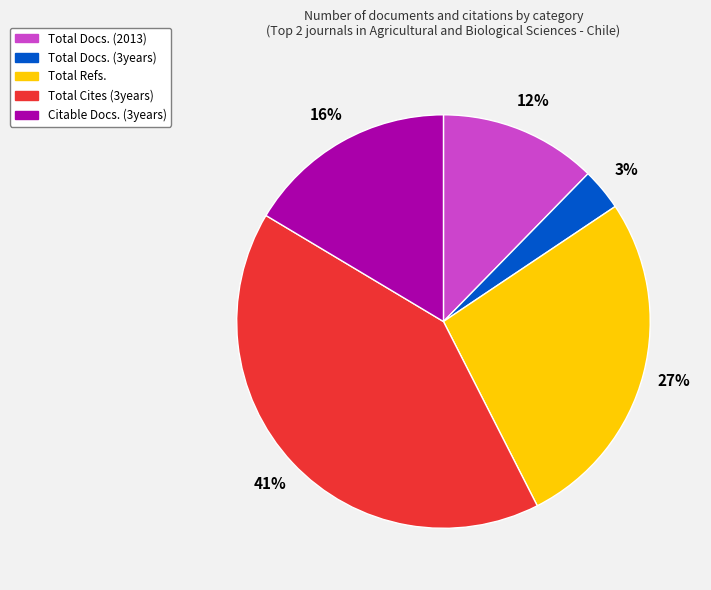

Which has a higher value, Total Cites (3years) or Total Refs.?

Total Cites (3years)